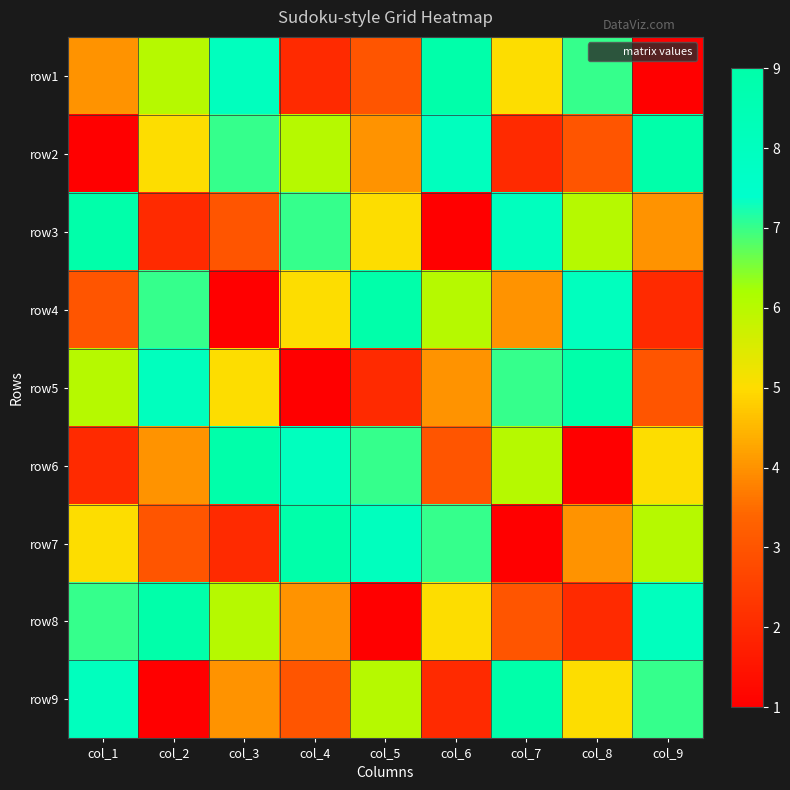

Reading right to left, extract all data points from this chart.

row1: col_9=1	col_8=7	col_7=5	col_6=9	col_5=3	col_4=2	col_3=8	col_2=6	col_1=4
row2: col_9=9	col_8=3	col_7=2	col_6=8	col_5=4	col_4=6	col_3=7	col_2=5	col_1=1
row3: col_9=4	col_8=6	col_7=8	col_6=1	col_5=5	col_4=7	col_3=3	col_2=2	col_1=9
row4: col_9=2	col_8=8	col_7=4	col_6=6	col_5=9	col_4=5	col_3=1	col_2=7	col_1=3
row5: col_9=3	col_8=9	col_7=7	col_6=4	col_5=2	col_4=1	col_3=5	col_2=8	col_1=6
row6: col_9=5	col_8=1	col_7=6	col_6=3	col_5=7	col_4=8	col_3=9	col_2=4	col_1=2
row7: col_9=6	col_8=4	col_7=1	col_6=7	col_5=8	col_4=9	col_3=2	col_2=3	col_1=5
row8: col_9=8	col_8=2	col_7=3	col_6=5	col_5=1	col_4=4	col_3=6	col_2=9	col_1=7
row9: col_9=7	col_8=5	col_7=9	col_6=2	col_5=6	col_4=3	col_3=4	col_2=1	col_1=8